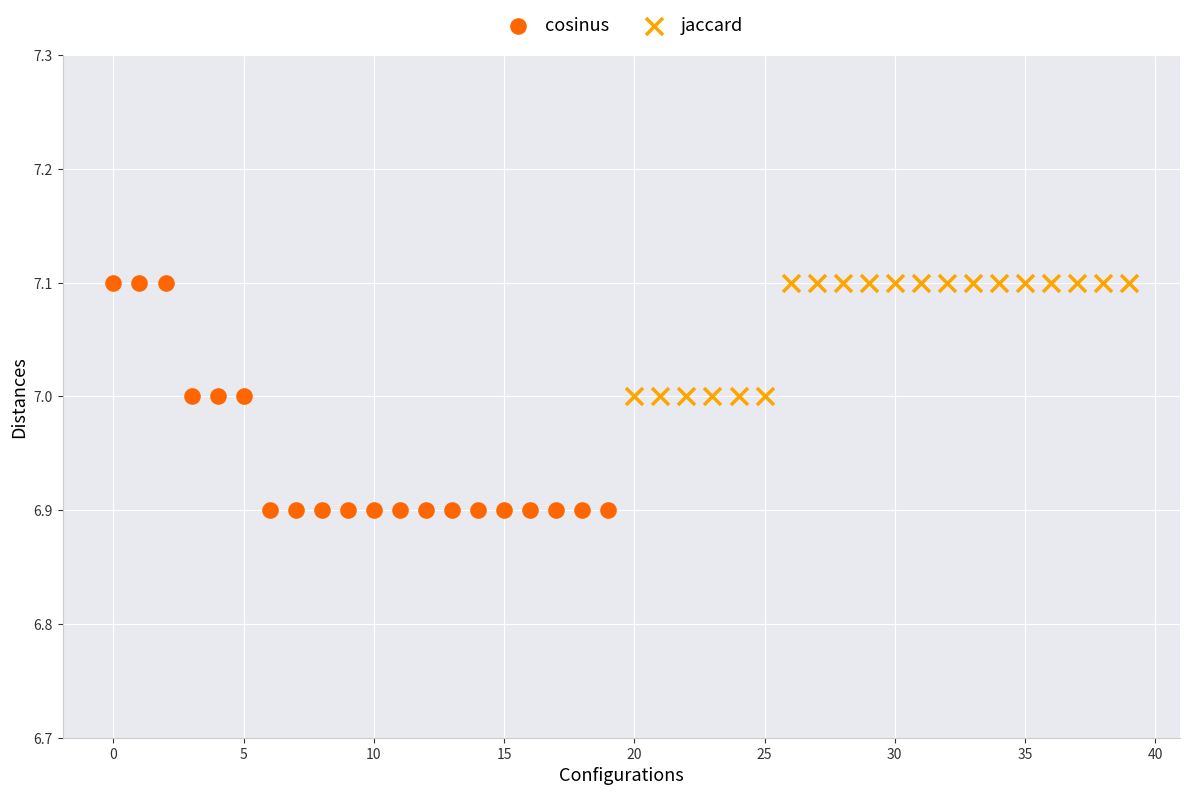

Which series has the widest spread of Y values?

cosinus